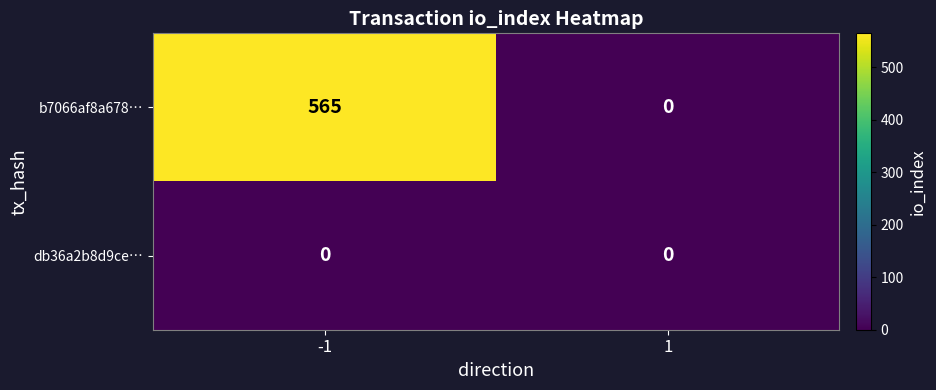

What is the difference between the b7066af8a678… values at 1 and -1?

565